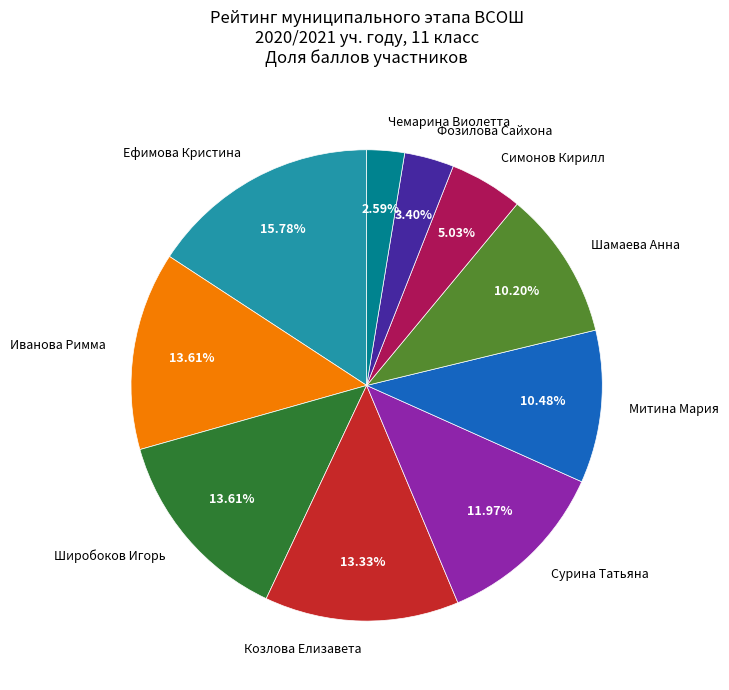

What is the total percentage of Широбоков Игорь and Фозилова Сайхона?

17.0%